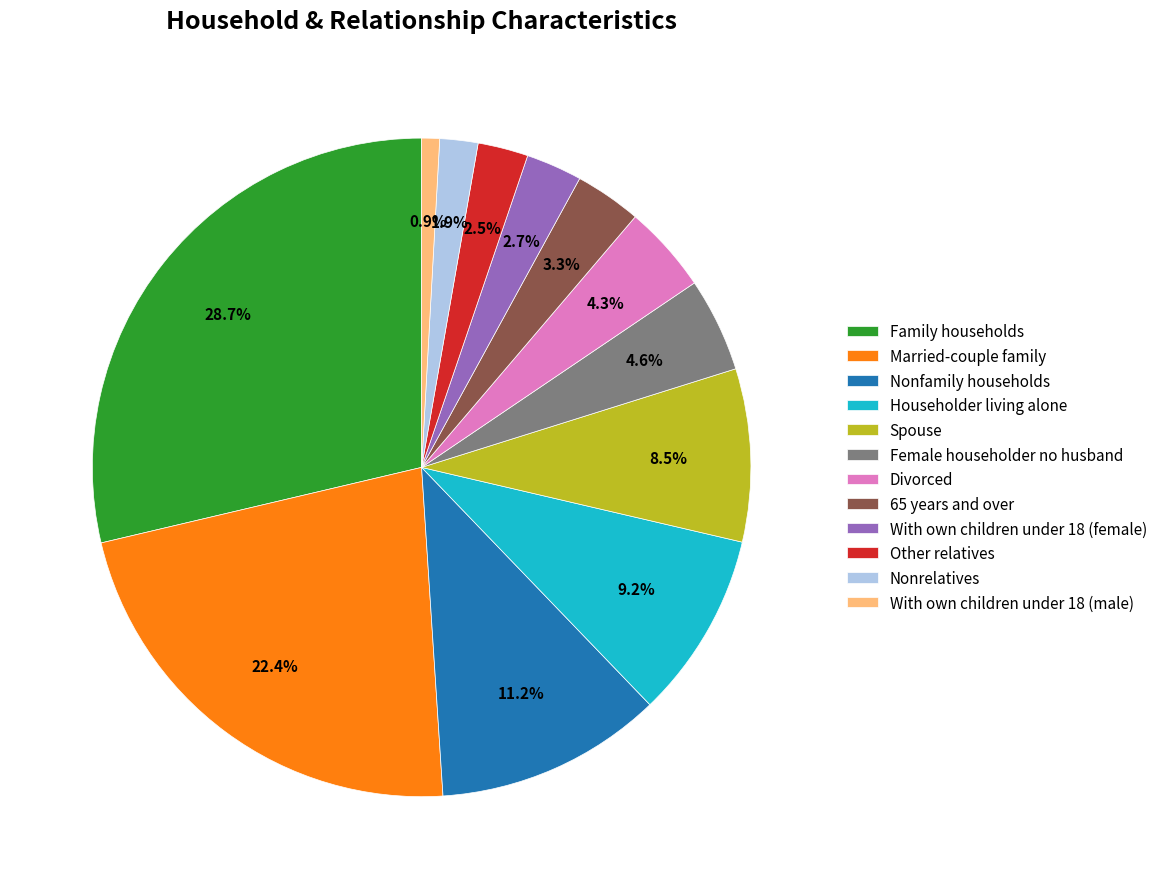

Is it true that With own children under 18 (female) is 3% of the pie?

True